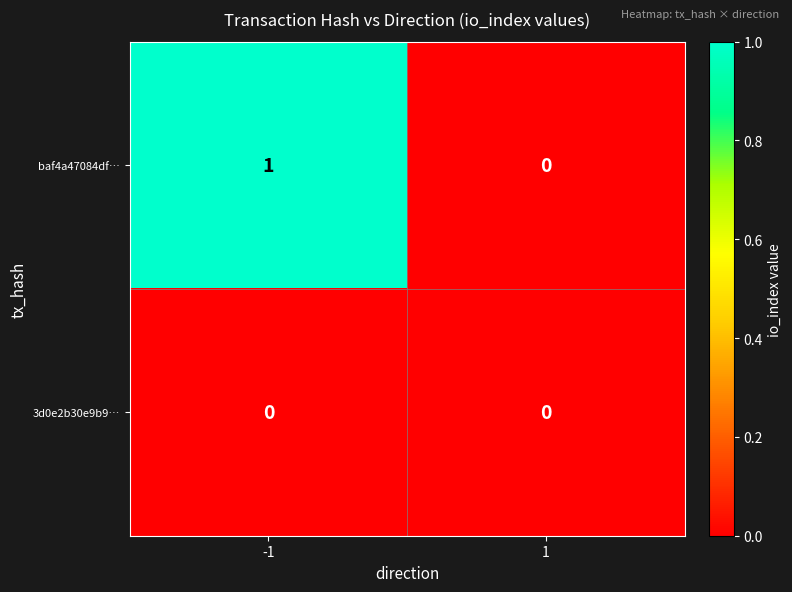

What is the difference between the highest and lowest values at -1?

1